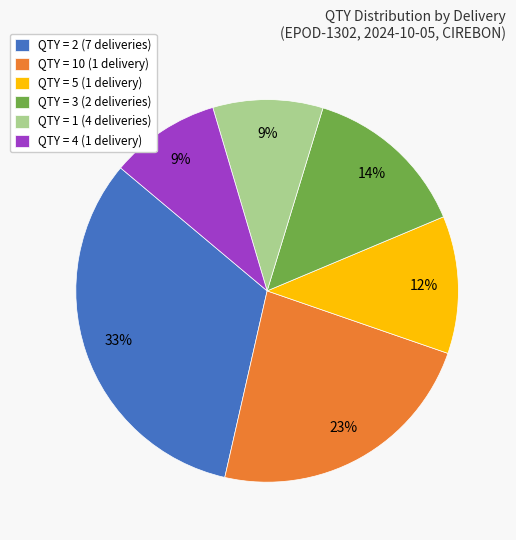

To the nearest percent, what is the average slice percentage?

17%